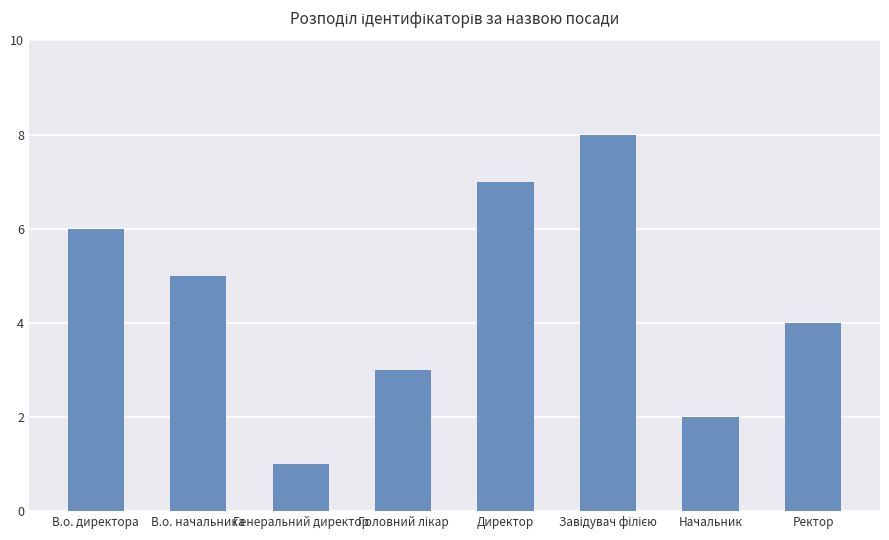

What is the approximate value at В.о. начальника?

5